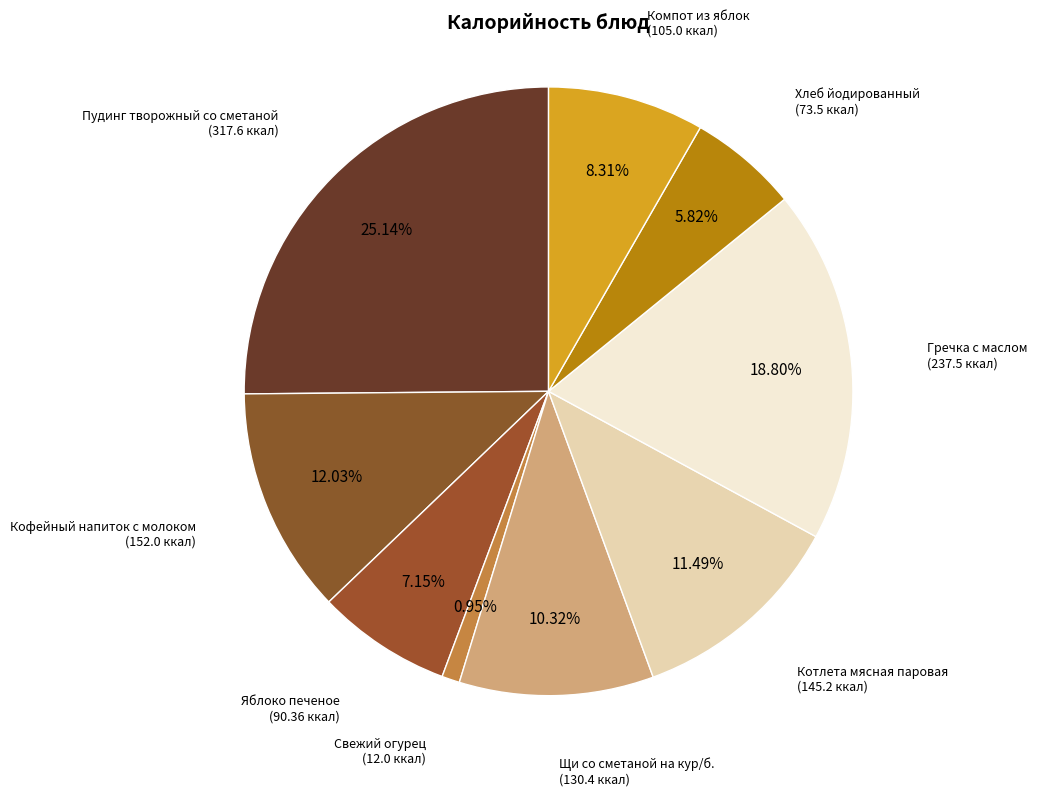

To the nearest percent, what is the combined percentage of Свежий огурец and Яблоко печеное?

8%